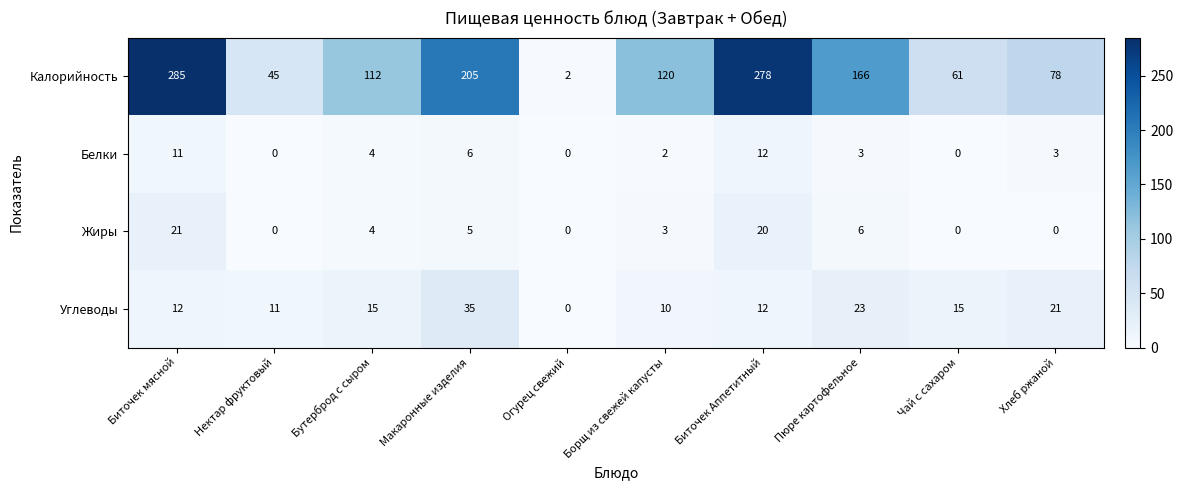

What is the approximate value of Жиры at Биточек Аппетитный, to the nearest 5?

20